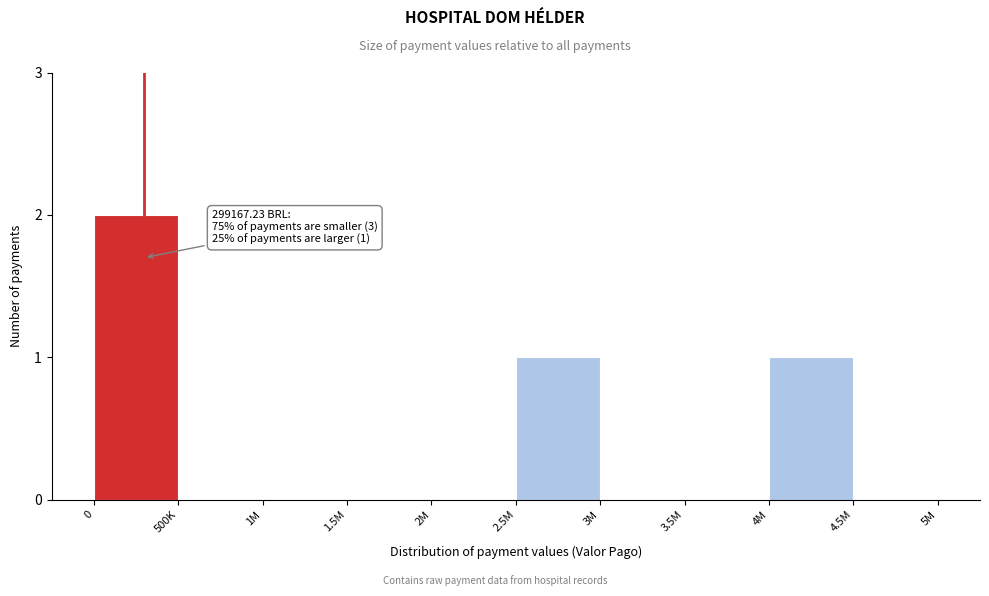

Reading left to right, list all the values displayed in this chart.

0=2	500K=0	1M=0	1.5M=0	2M=0	2.5M=1	3M=0	3.5M=0	4M=1	4.5M=0